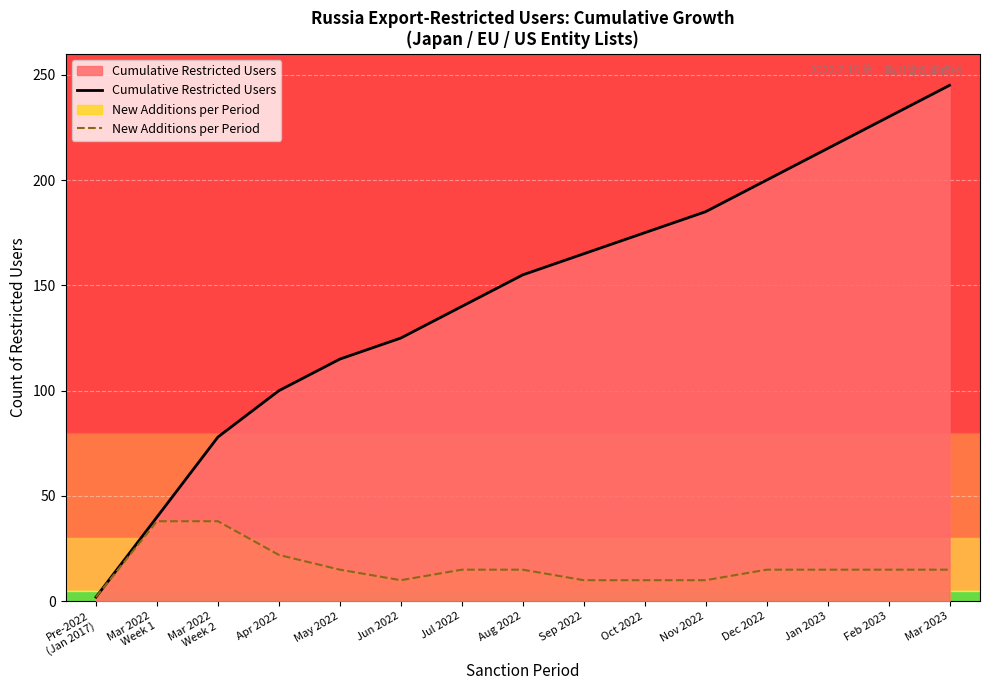

Reading left to right, extract all data points from this chart.

Cumulative Restricted Users: 2	40	78	100	115	125	140	155	165	175	185	200	215	230	245
New Additions per Period: 2	38	38	22	15	10	15	15	10	10	10	15	15	15	15